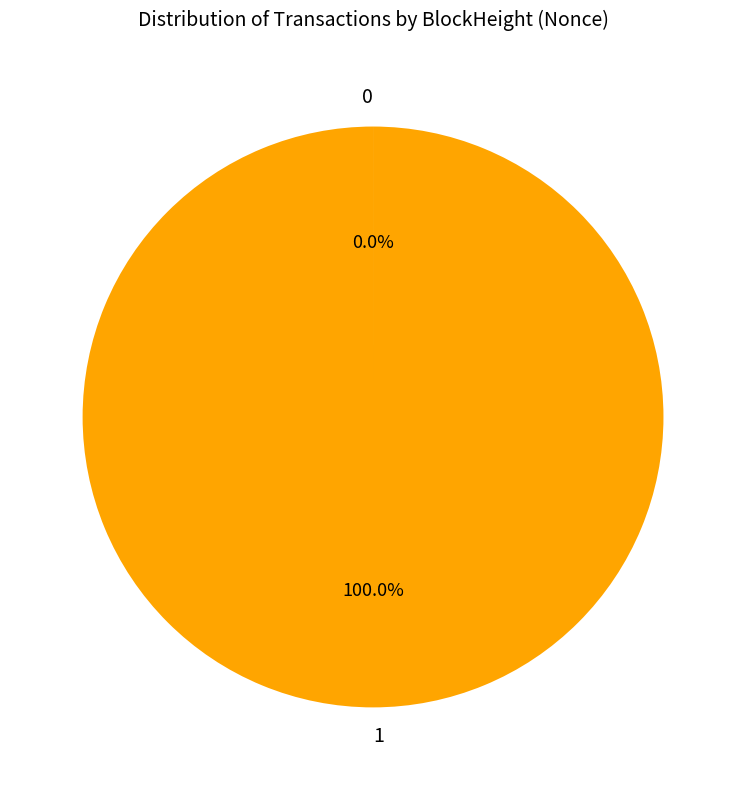

What is the majority slice?

1